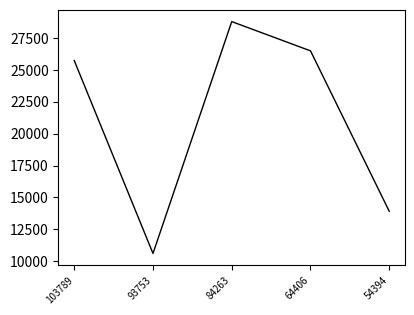

Which category has the highest value across all series?

84263